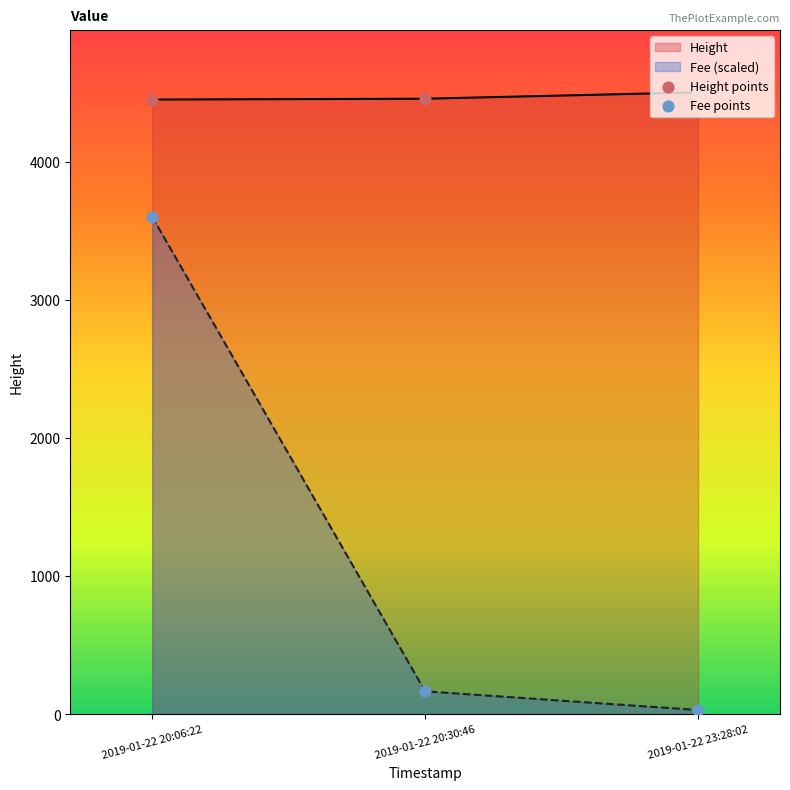

Which series has the largest total across all categories?

Height